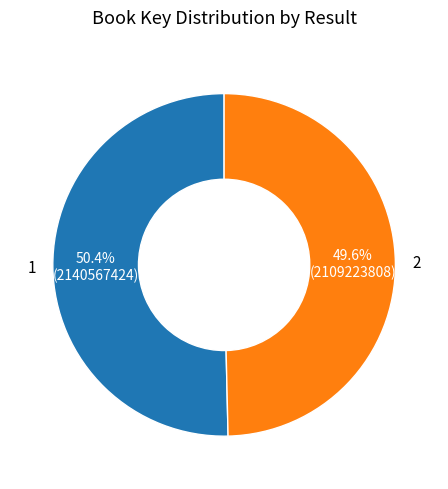

What percentage is the 1 slice, to the nearest percent?

50%